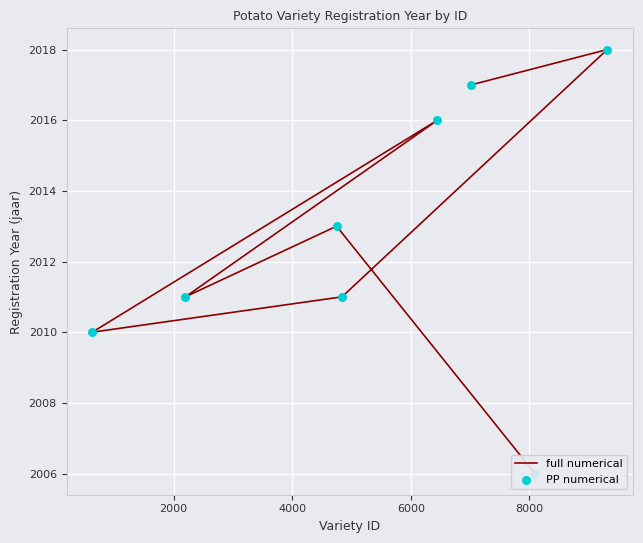

What are all the series names shown in the legend?

full numerical, PP numerical